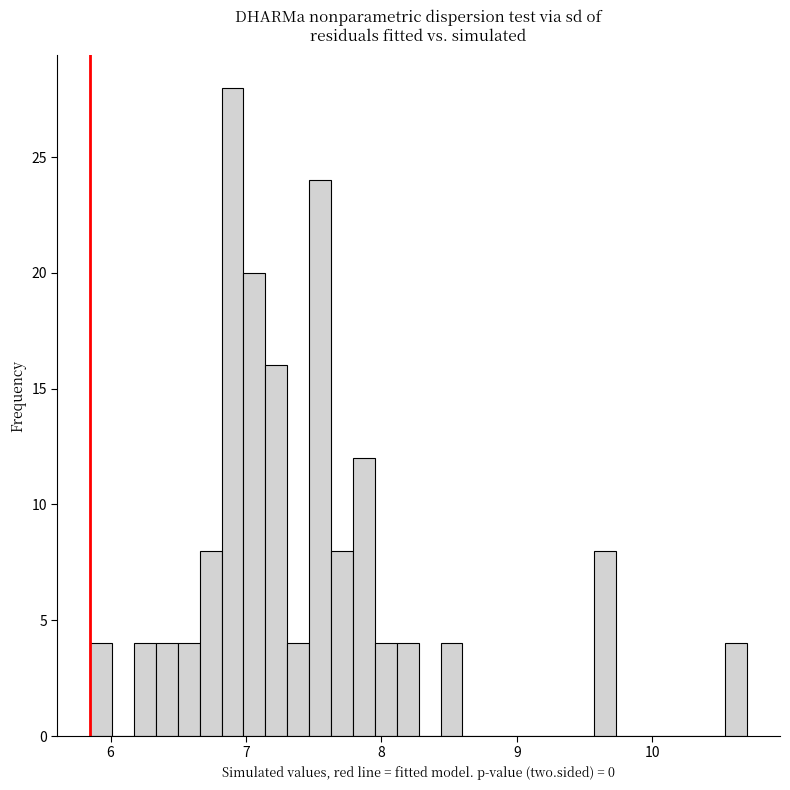

Read against the x-axis, roughly where is the centre of the tallest bar?

6.9